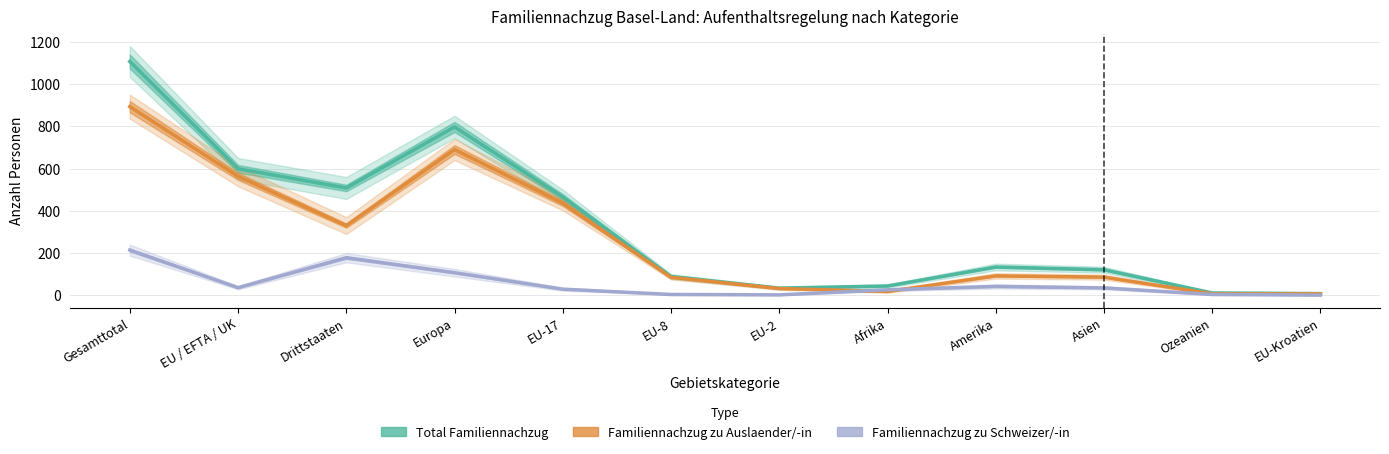

Is the value of Total Familiennachzug at Gesamttotal greater than the value of Familiennachzug zu Schweizer/-in at EU-2?

Yes